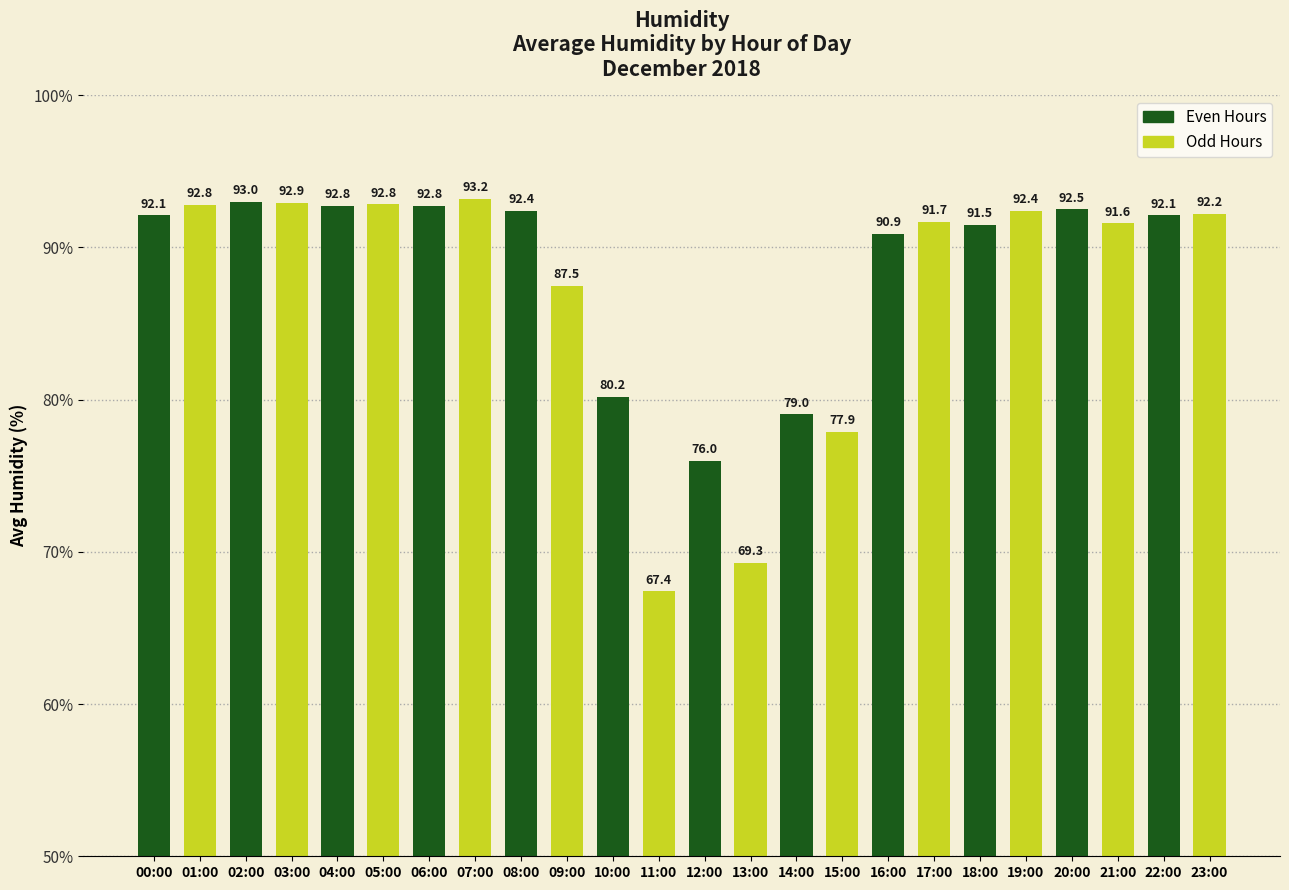

Which label corresponds to the largest value in the chart?

07:00